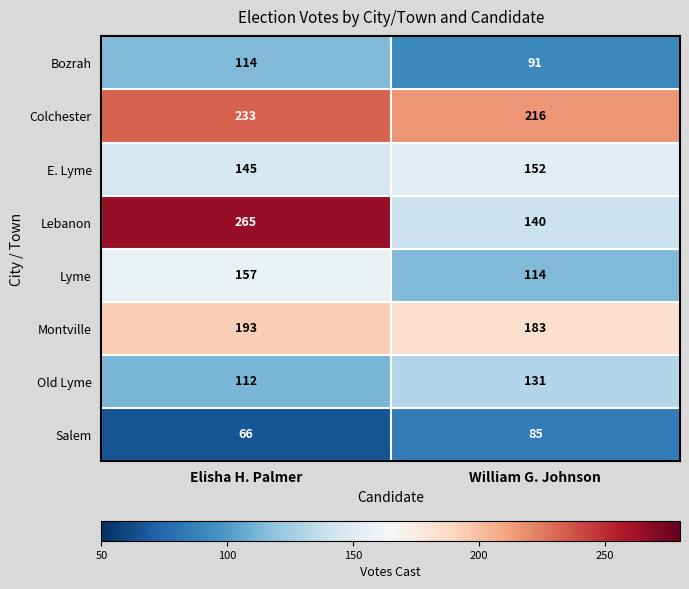

Where is E. Lyme nearest to the value 148?

Elisha H. Palmer